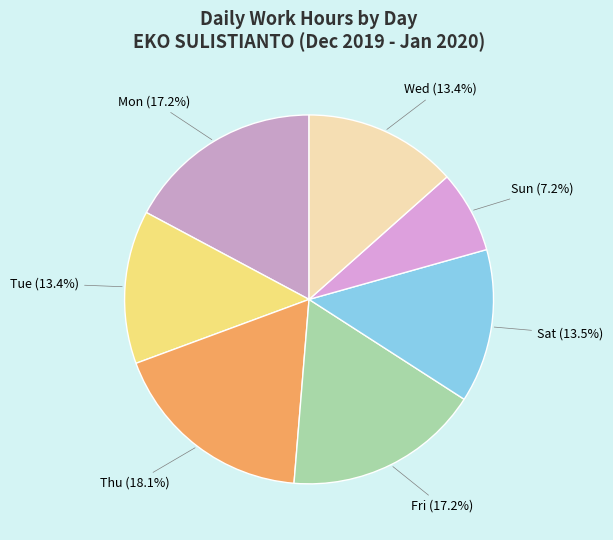

Does any single category account for the majority?

No